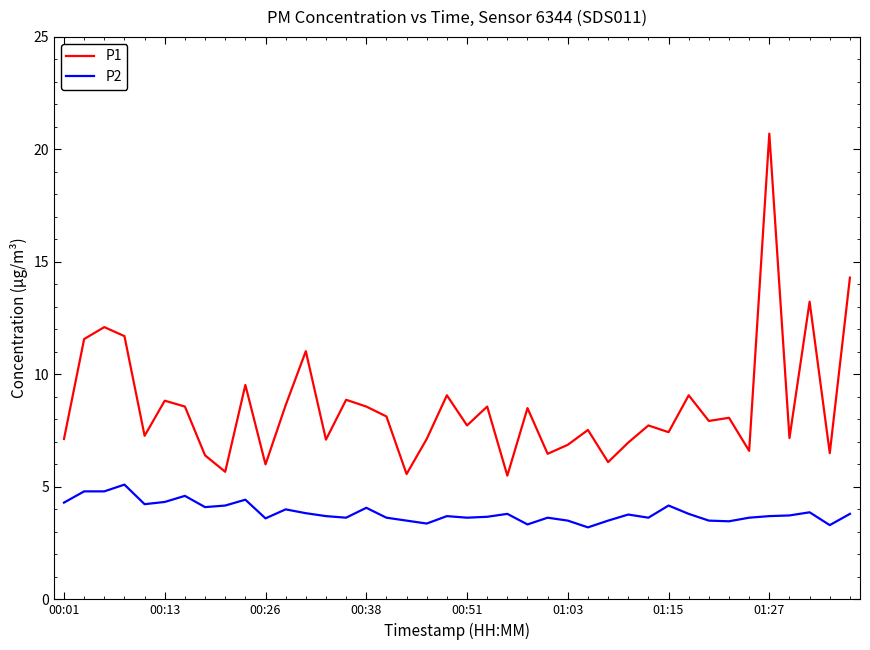

What is the maximum value for P1?

20.7